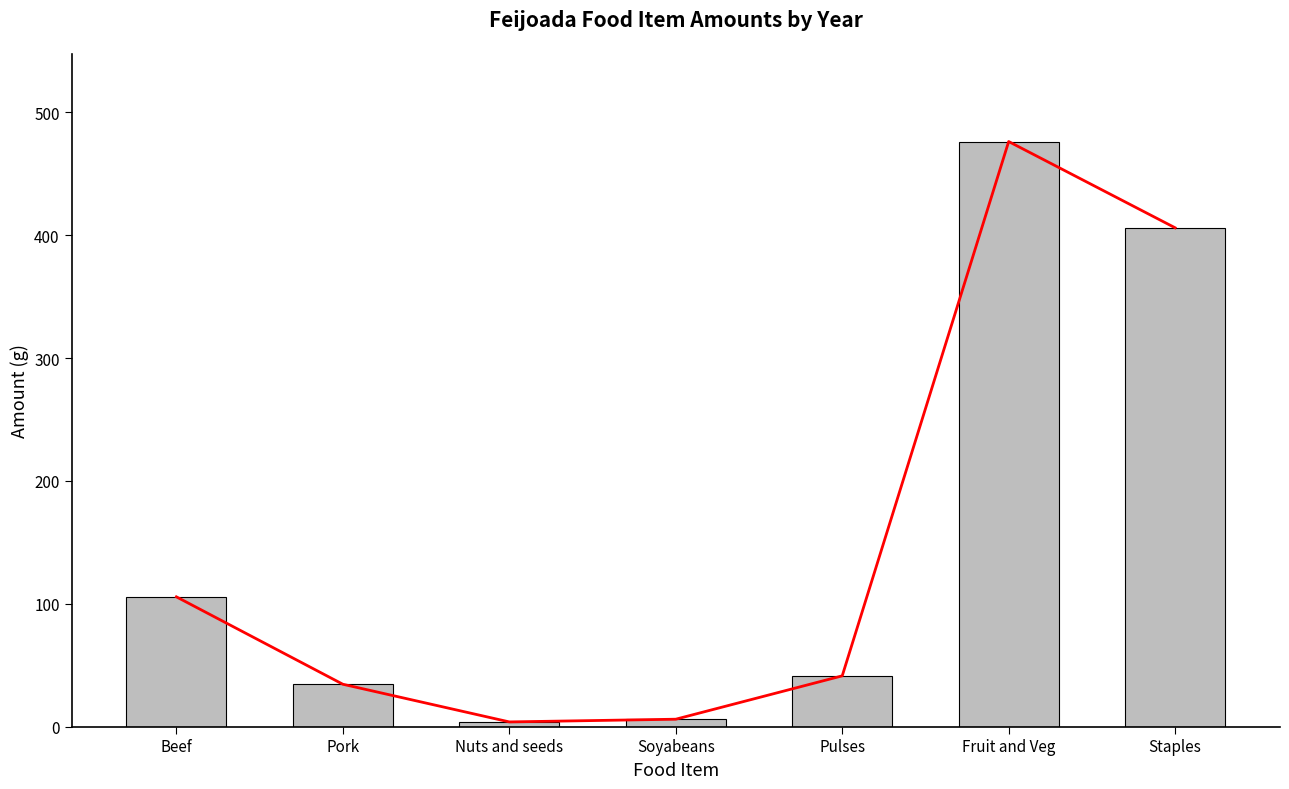

At which category does the chart reach its peak across all series?

Fruit and Veg